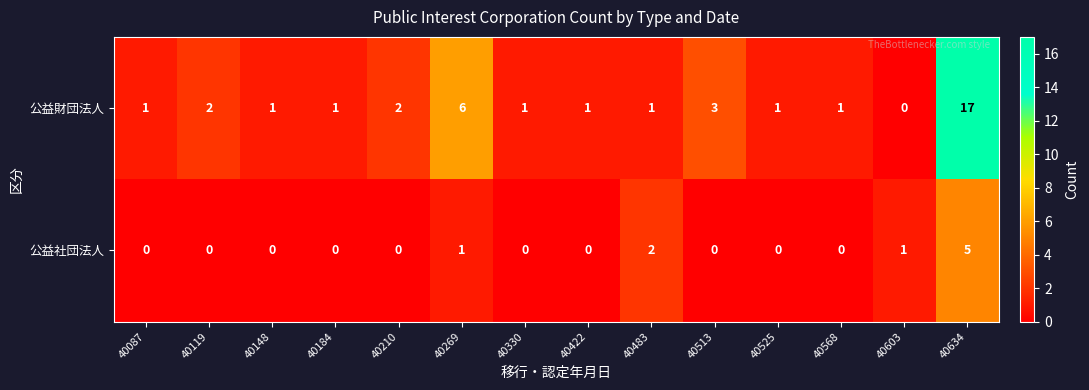

At which category is the sum across all series the highest?

40634